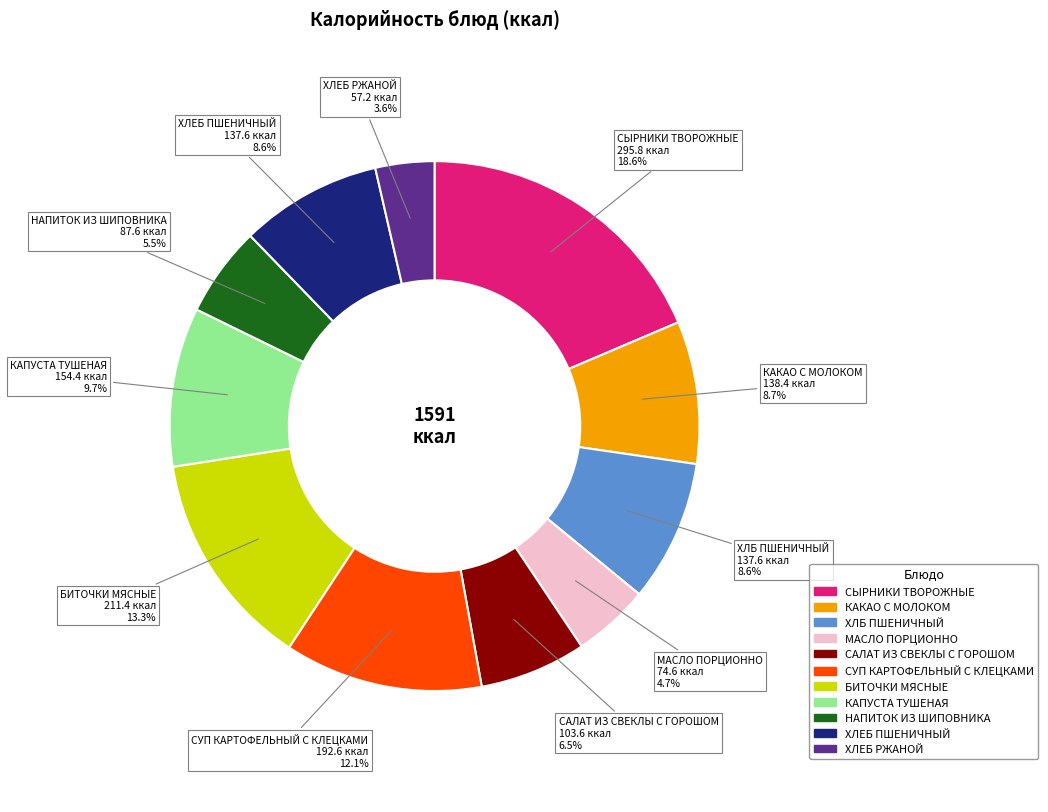

What is the largest slice in the pie chart?

СЫРНИКИ ТВОРОЖНЫЕ